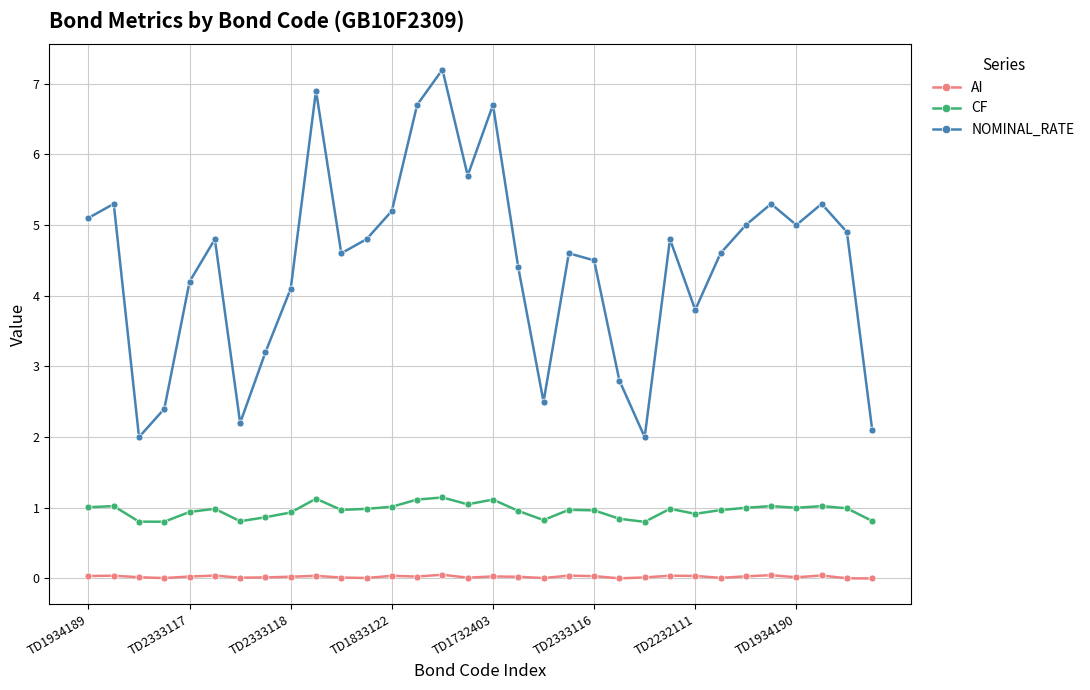

Which series has the largest total across all categories?

NOMINAL_RATE